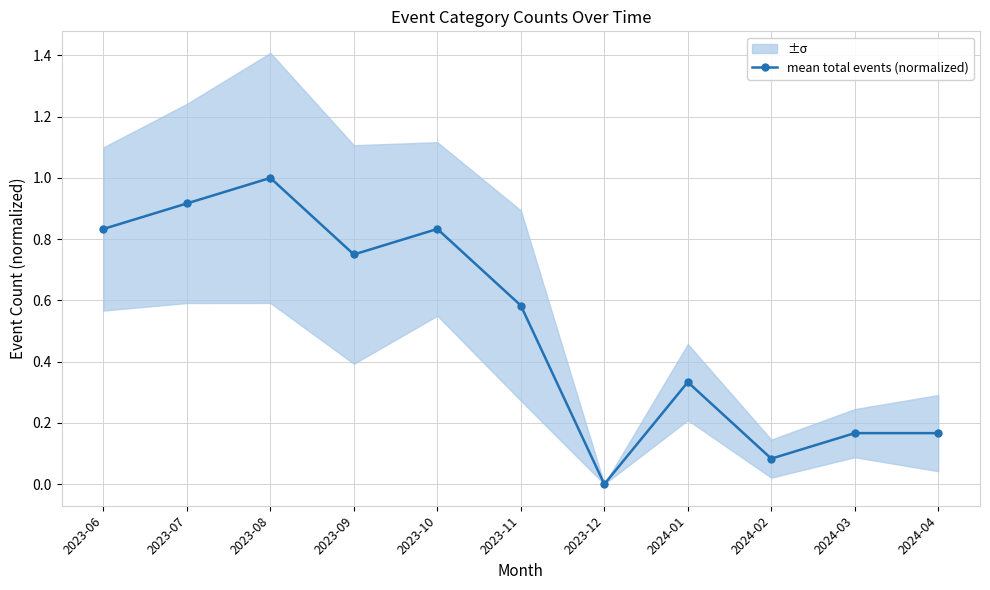

List the labels in order of value, smallest first.

2023-12, 2024-02, 2024-03, 2024-04, 2024-01, 2023-11, 2023-09, 2023-06, 2023-10, 2023-07, 2023-08